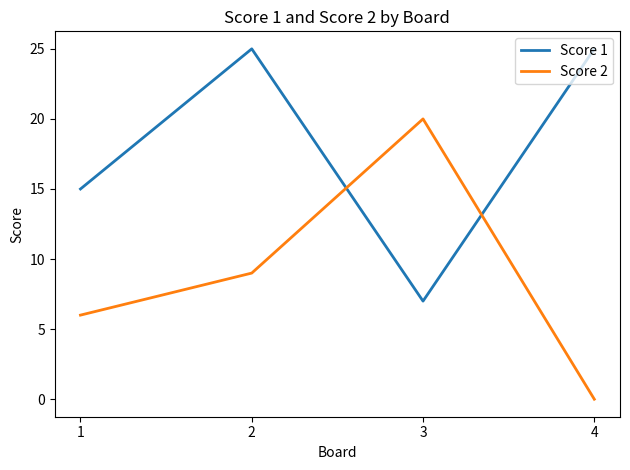

Rank the series by their average value, from highest to lowest.

Score 1, Score 2